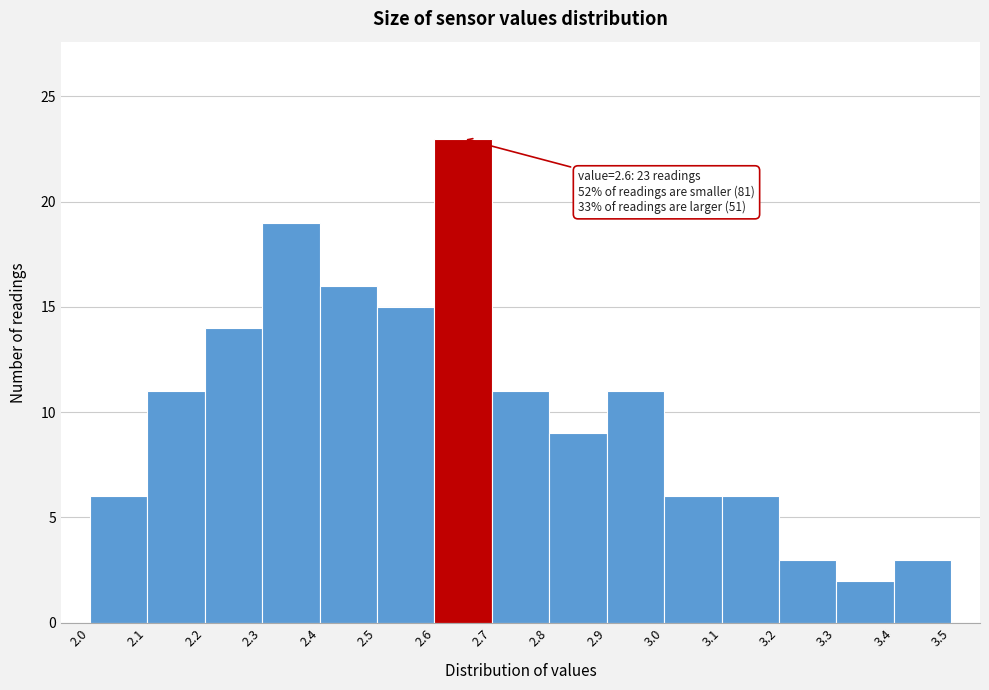

Over which range of the x-axis is the bar tallest?

2.6 to 2.7